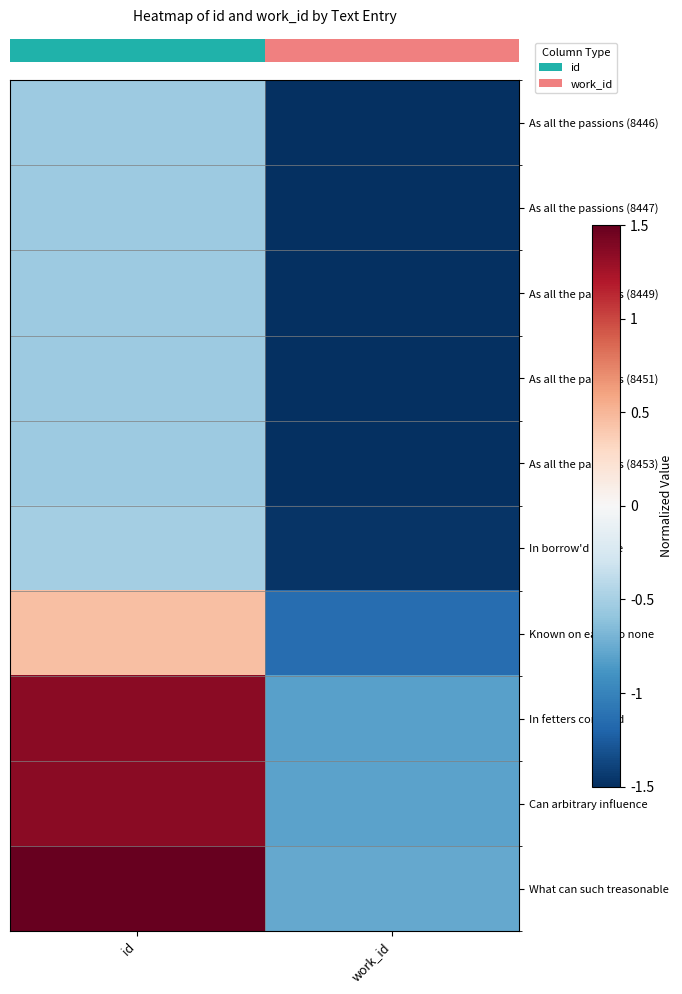

Count the number of categories in the chart.

2